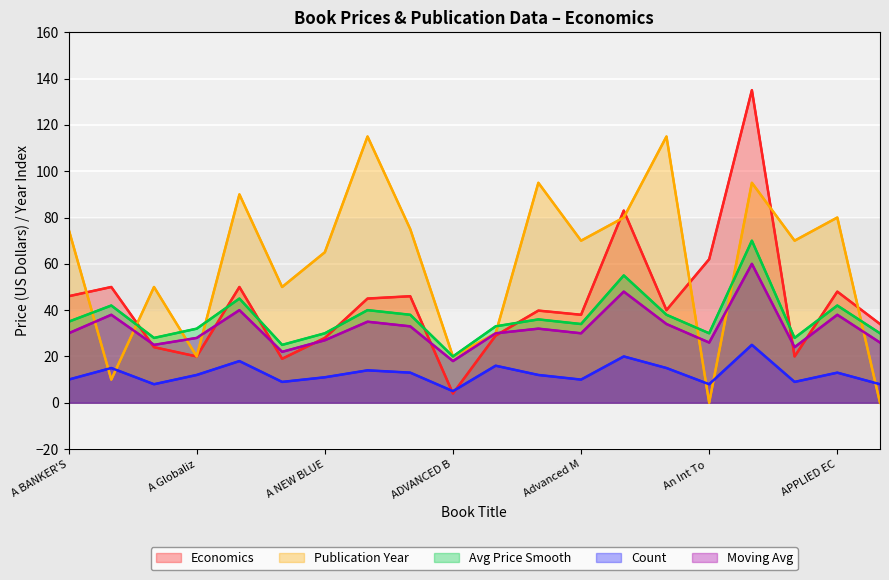

Reading left to right, list all the values displayed in this chart.

Economics: 46.0	50.0	24.0	20.0	50.0	19.0	28.0	45.0	46.0	4.0	29.0	39.8	38.0	83.0	40.0	62.0	135.0	20.0	48.0	34.0
Publication Year: 75.0	10.0	50.0	20.0	90.0	50.0	65.0	115.0	75.0	20.0	30.0	95.0	70.0	80.0	115.0	0.0	95.0	70.0	80.0	0.0
Avg Price Smooth: 35.0	42.0	28.0	32.0	45.0	25.0	30.0	40.0	38.0	20.0	33.0	36.0	34.0	55.0	38.0	30.0	70.0	28.0	42.0	30.0
Count: 10.0	15.0	8.0	12.0	18.0	9.0	11.0	14.0	13.0	5.0	16.0	12.0	10.0	20.0	15.0	8.0	25.0	9.0	13.0	8.0
Moving Avg: 30.0	38.0	25.0	28.0	40.0	22.0	27.0	35.0	33.0	18.0	30.0	32.0	30.0	48.0	34.0	26.0	60.0	24.0	38.0	26.0